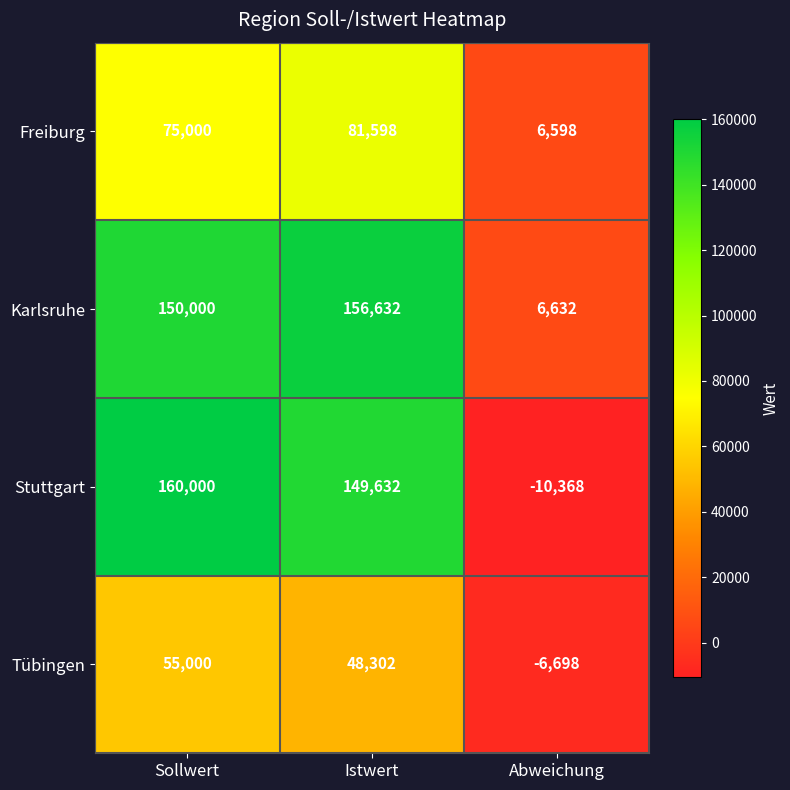

What is the sum of all Stuttgart values?

299264